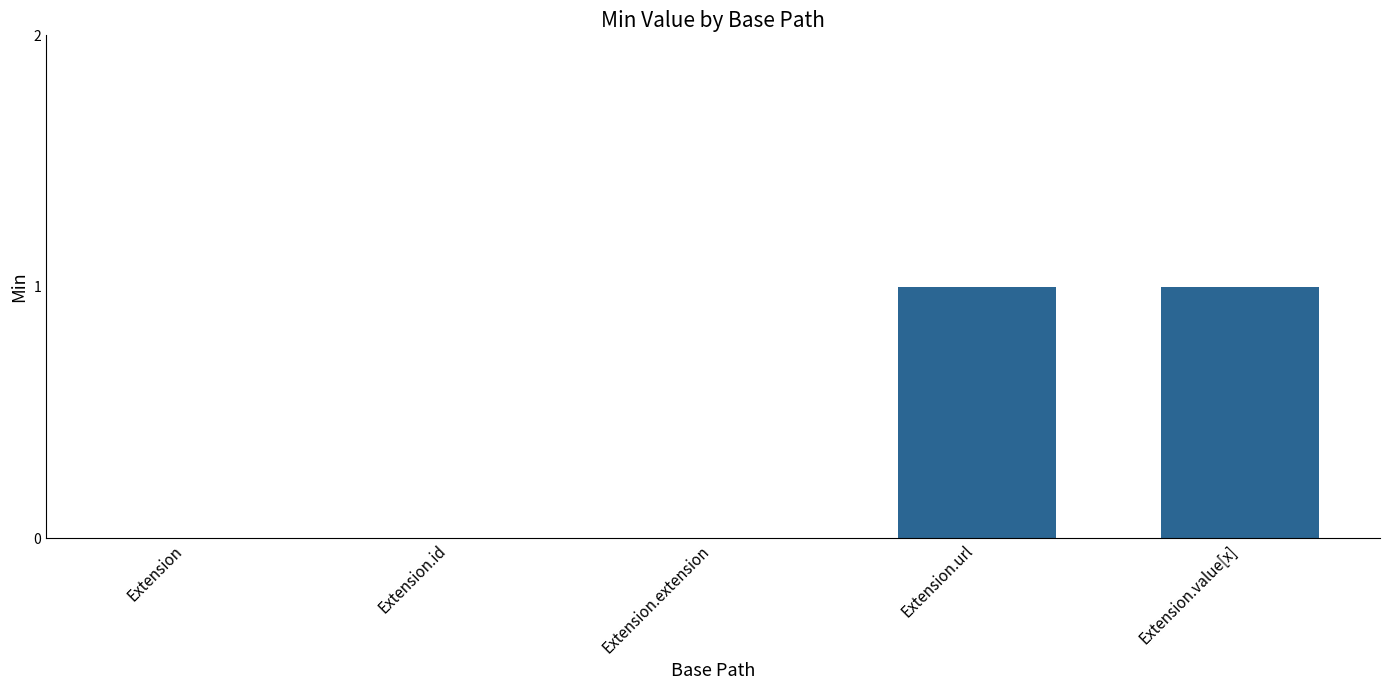

Reading left to right, extract all data points from this chart.

0	0	0	1	1